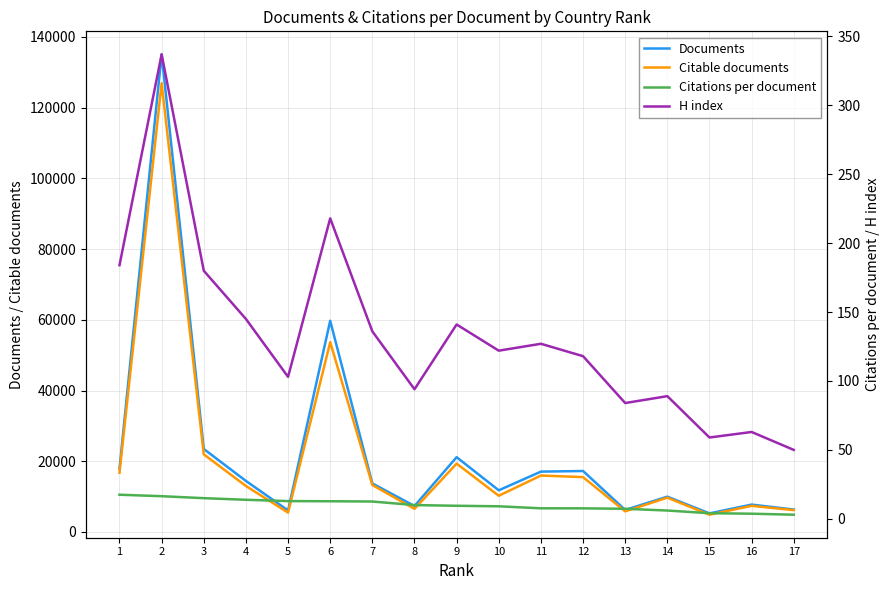

How many interior local valleys does the H index series have?

5